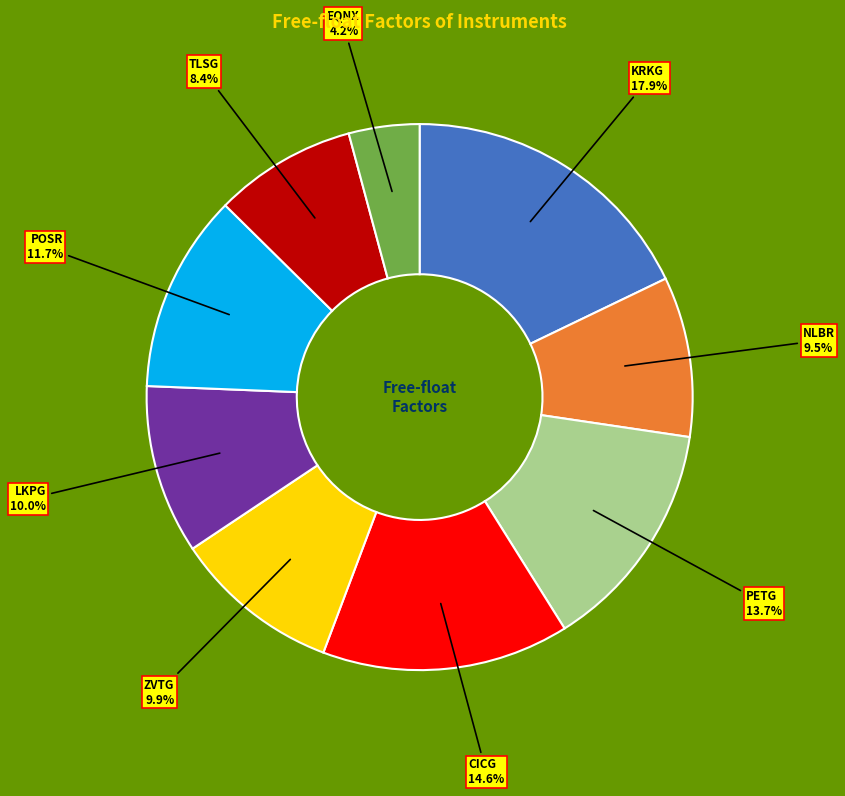

What is the total percentage of KRKG and TLSG?

26.3%